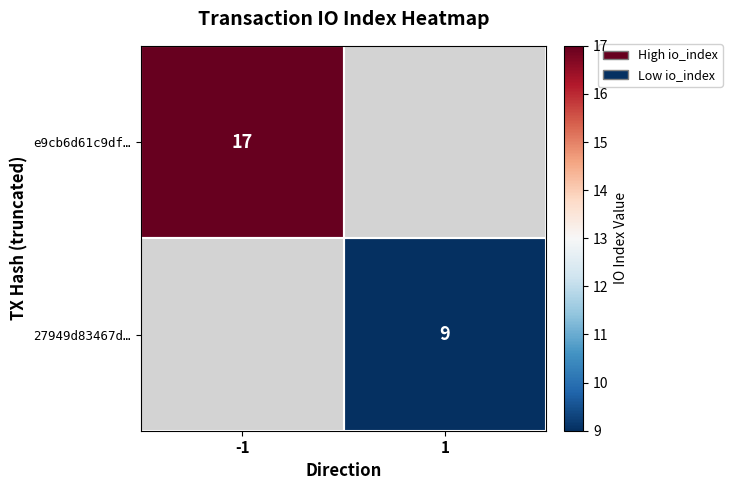

Between 1 and -1, which is larger?

-1